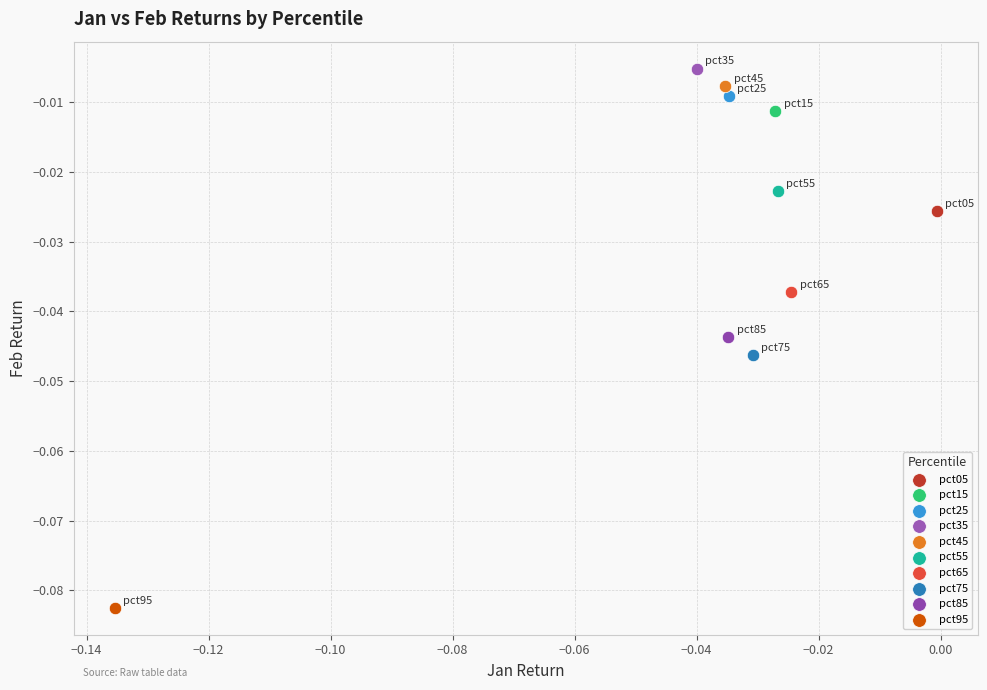

What are all the series names shown in the legend?

pct05, pct15, pct25, pct35, pct45, pct55, pct65, pct75, pct85, pct95